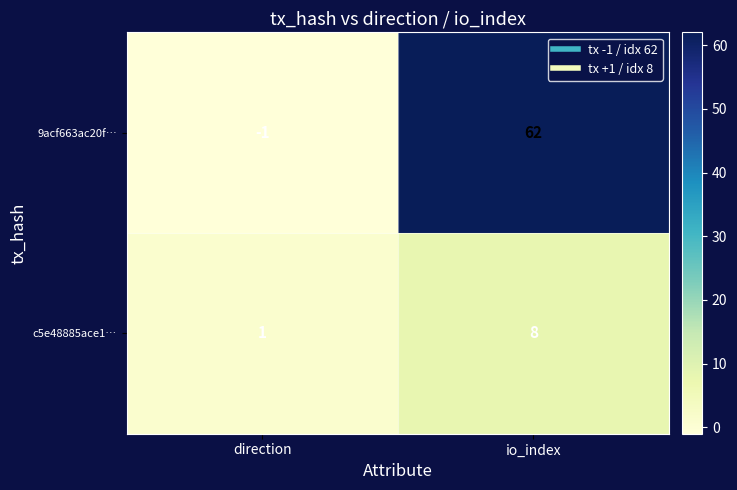

At which label is 9acf663ac20f… closest to 30?

direction